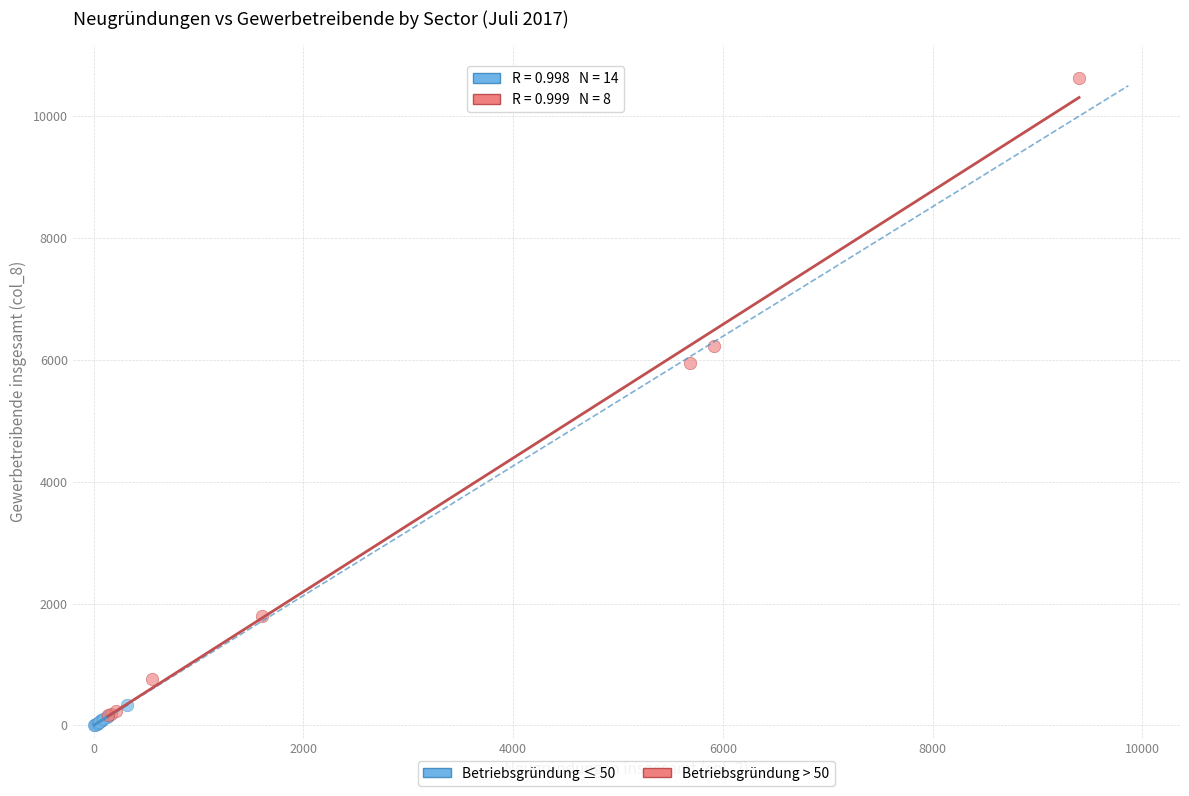

Which series reaches the maximum Y coordinate?

Betriebsgründung > 50